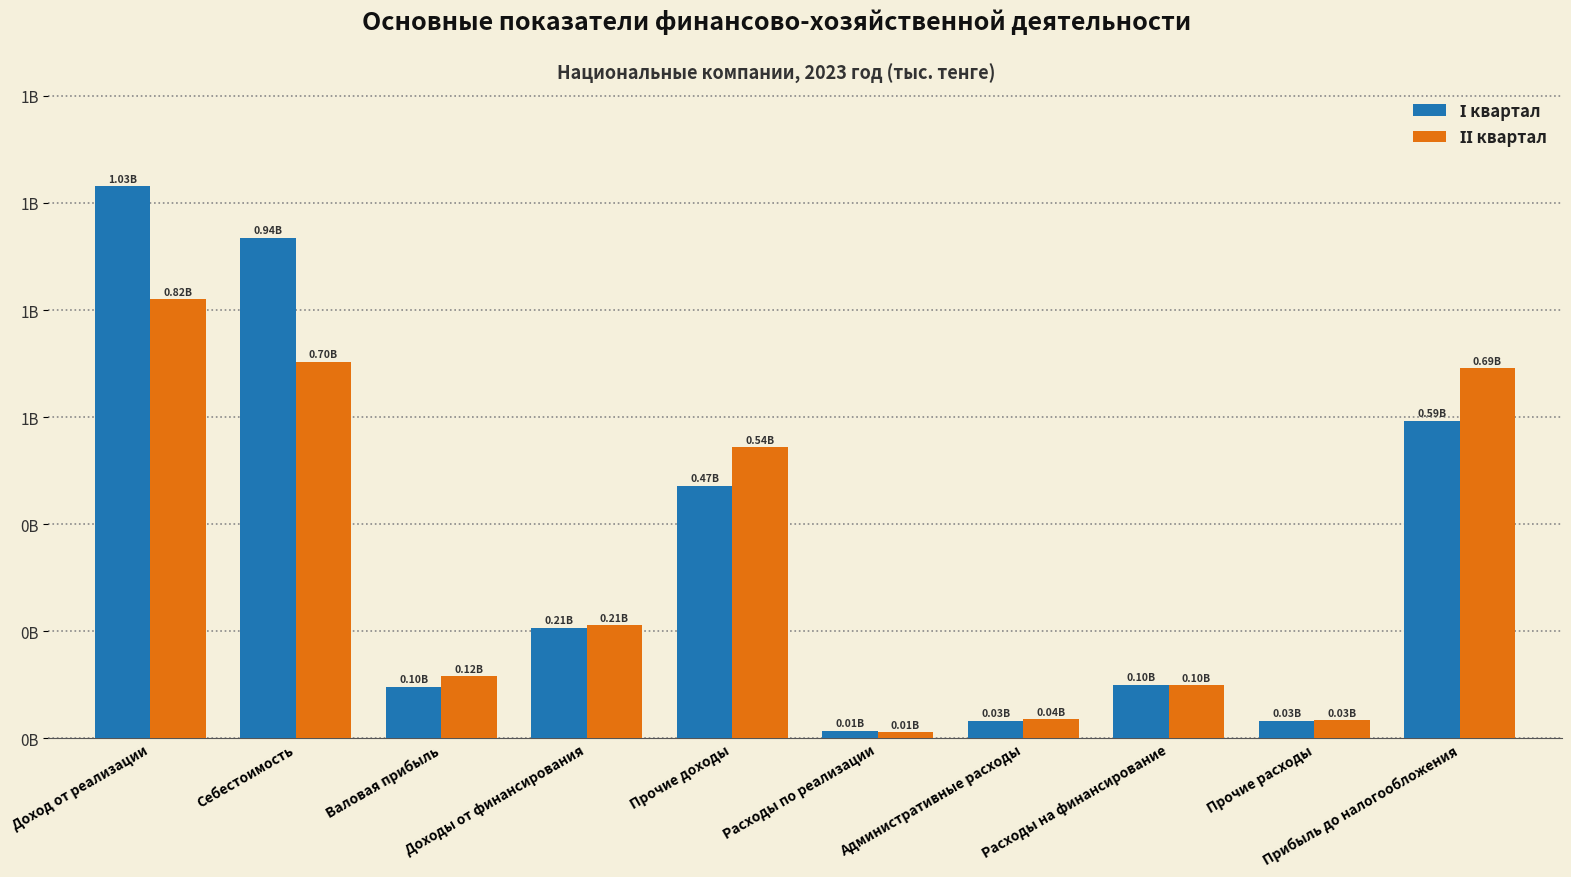

Are the bars horizontal?

No